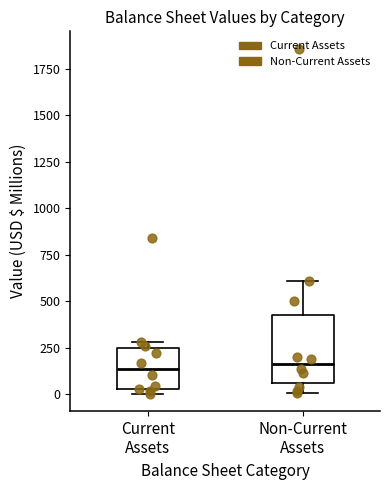

Where is the upper edge of the box for Current Assets on the y-axis? The values are not printed on the chart, so give them approximately, as read against the axis.

250